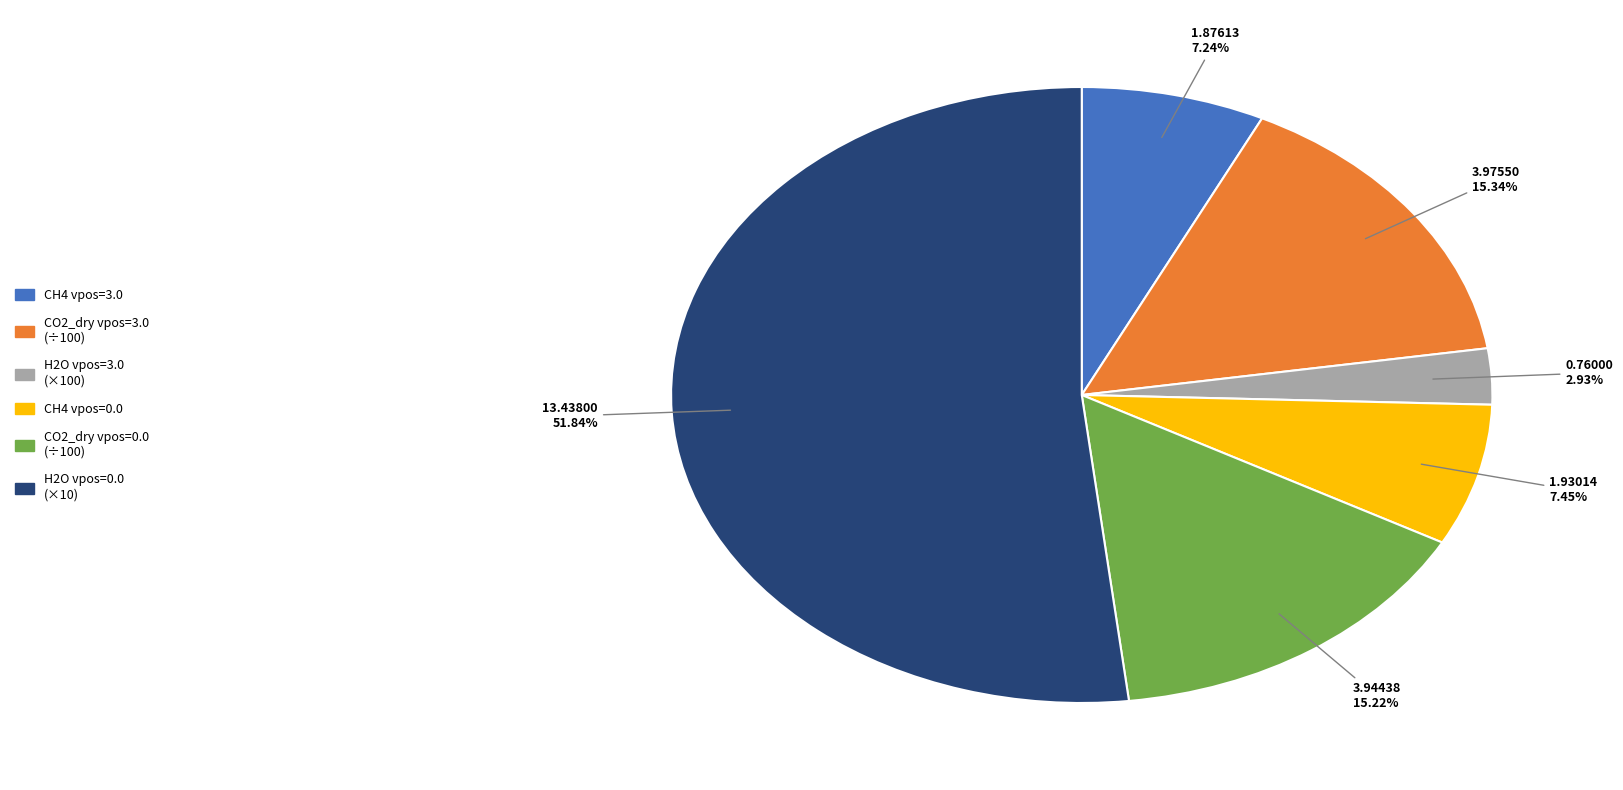

Is there any slice that represents more than half of the pie?

Yes